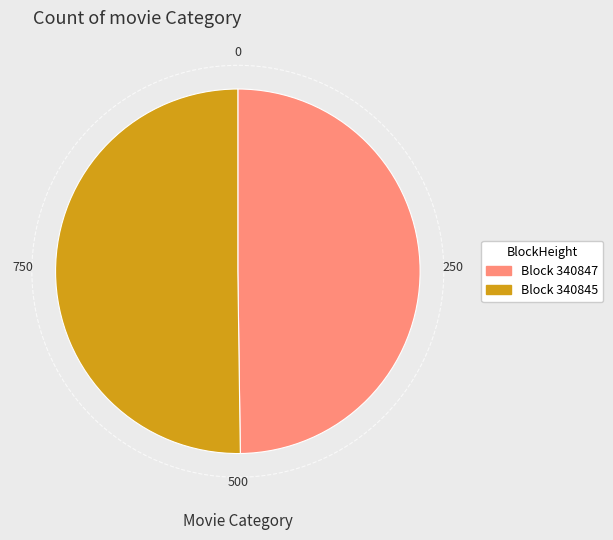

Approximately how many times larger is the value at Block 340845 compared to Block 340847?

1.0